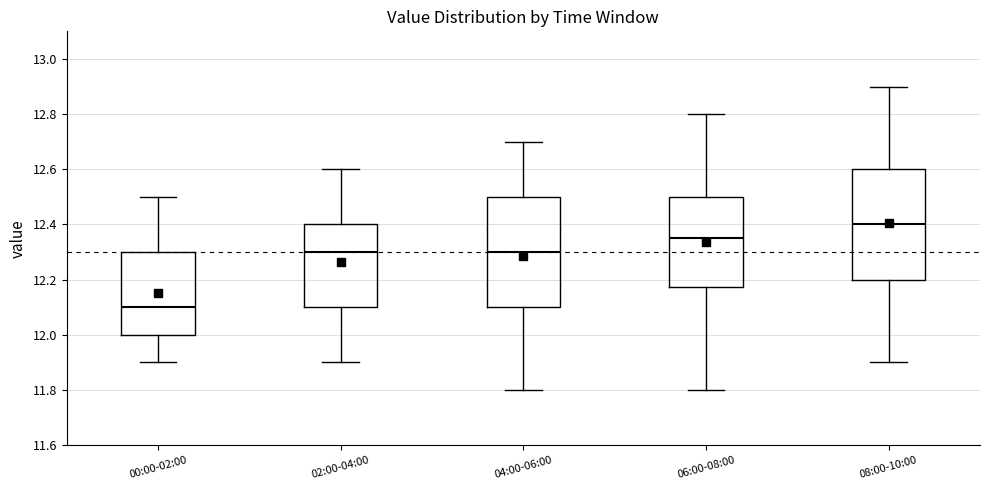

Which box has the highest median line?

08:00-10:00